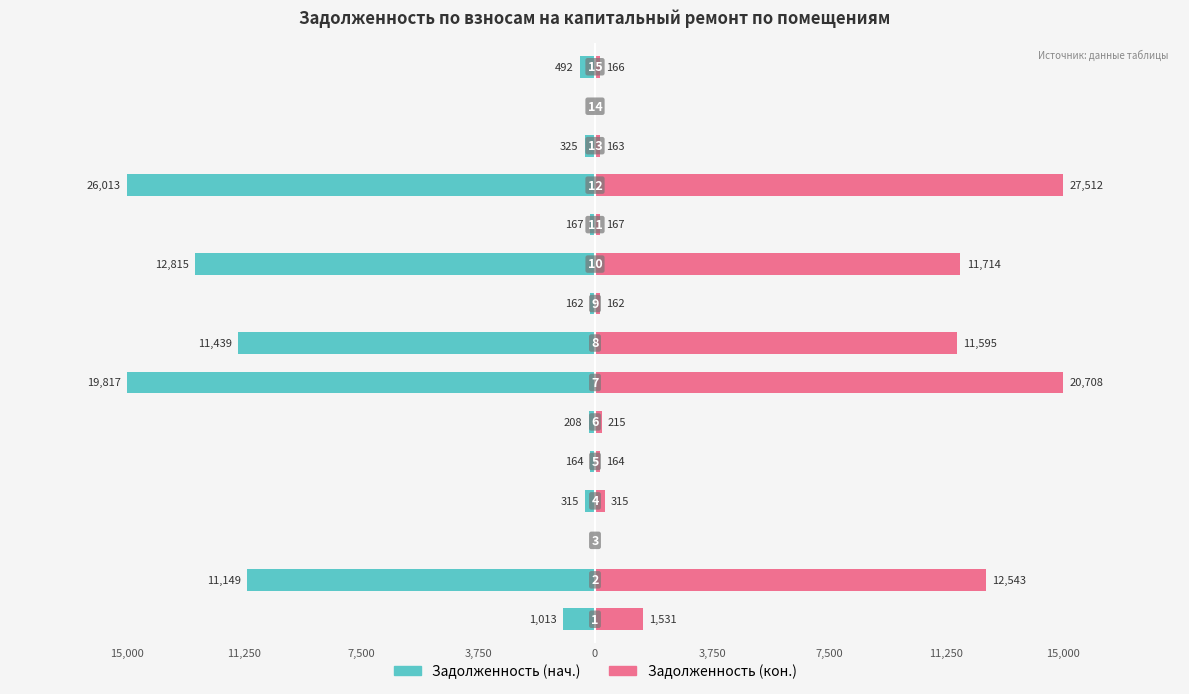

How many bars are there in each group?

2